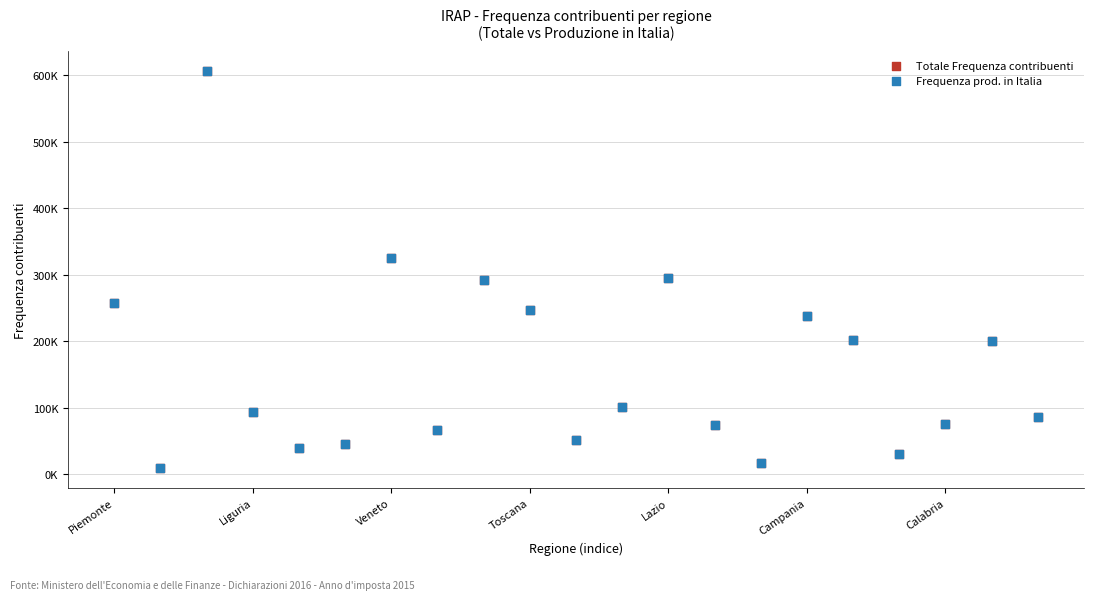

Which series has the widest spread of Y values?

Totale Frequenza contribuenti